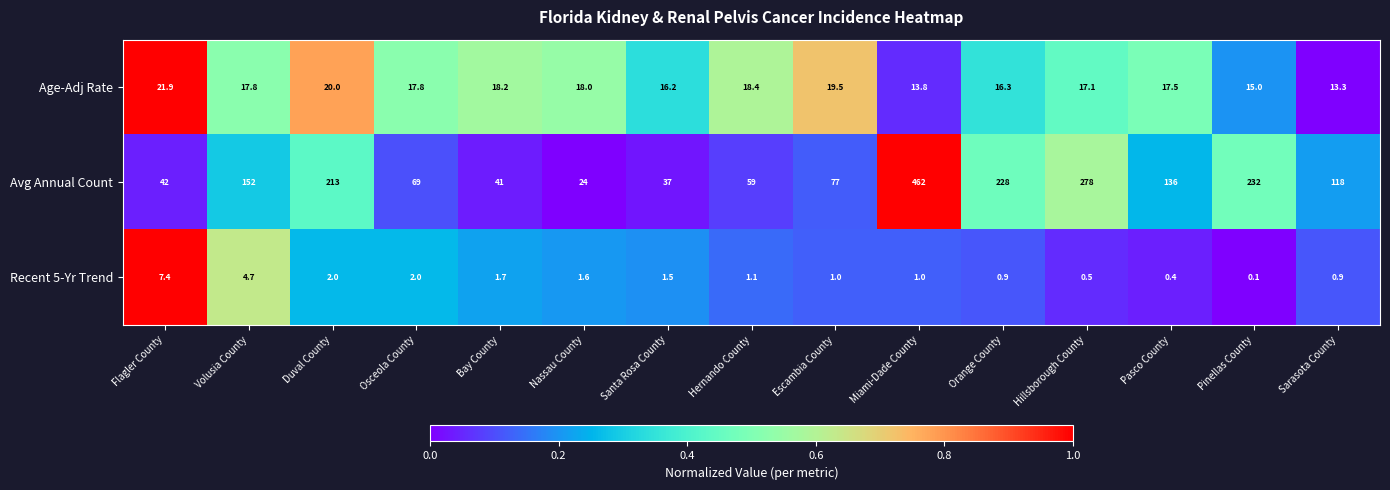

At Flagler County, list the series in order from largest to smallest.

Avg Annual Count, Age-Adj Rate, Recent 5-Yr Trend